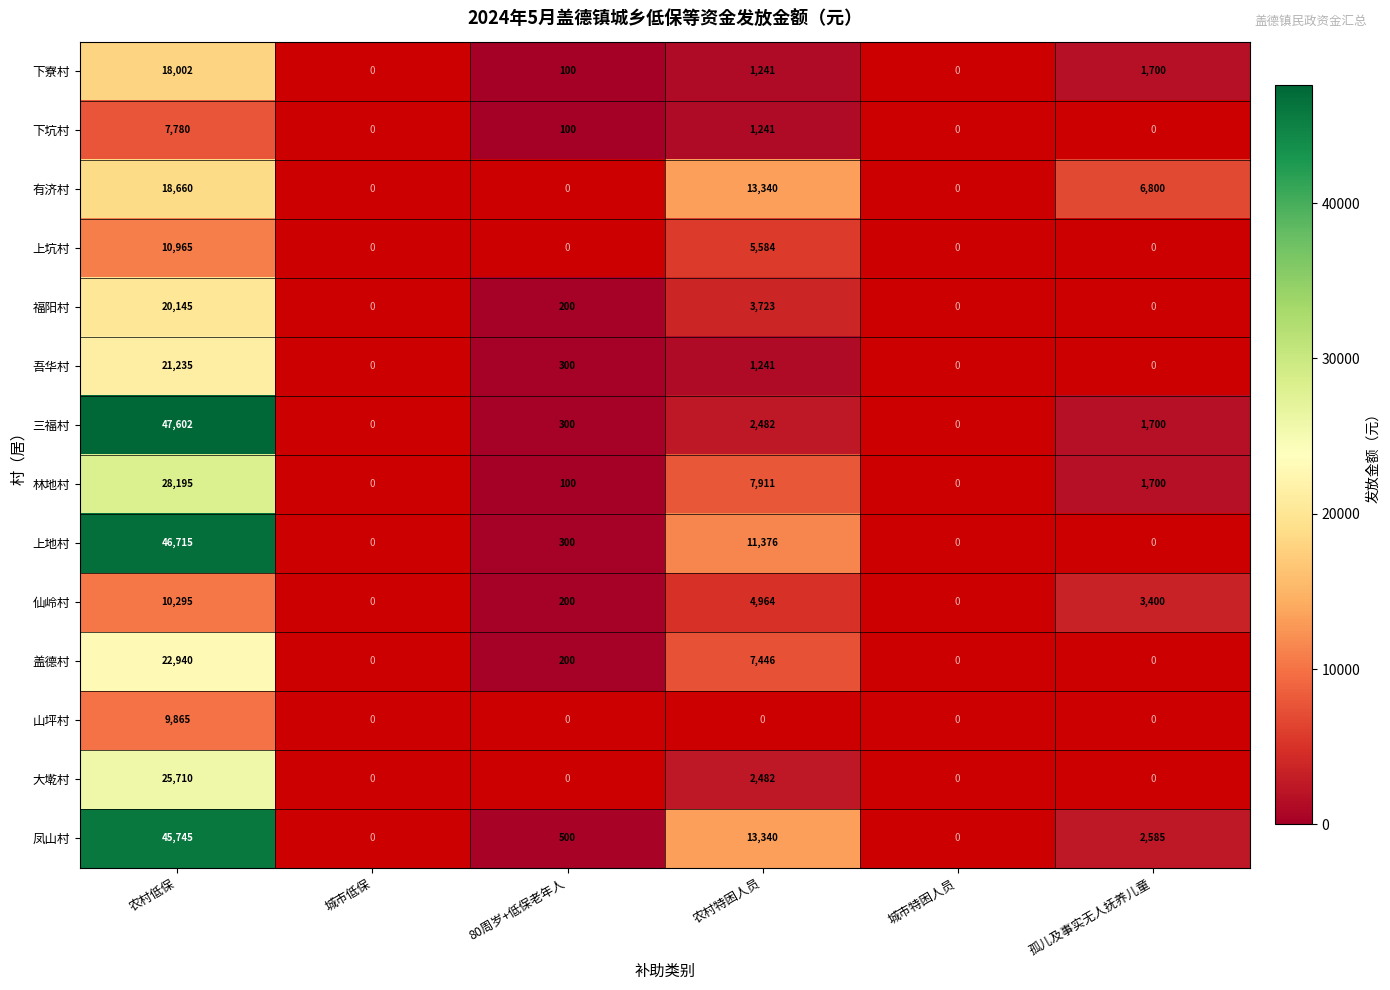

What is the total value across all series at 农村低保?

333854